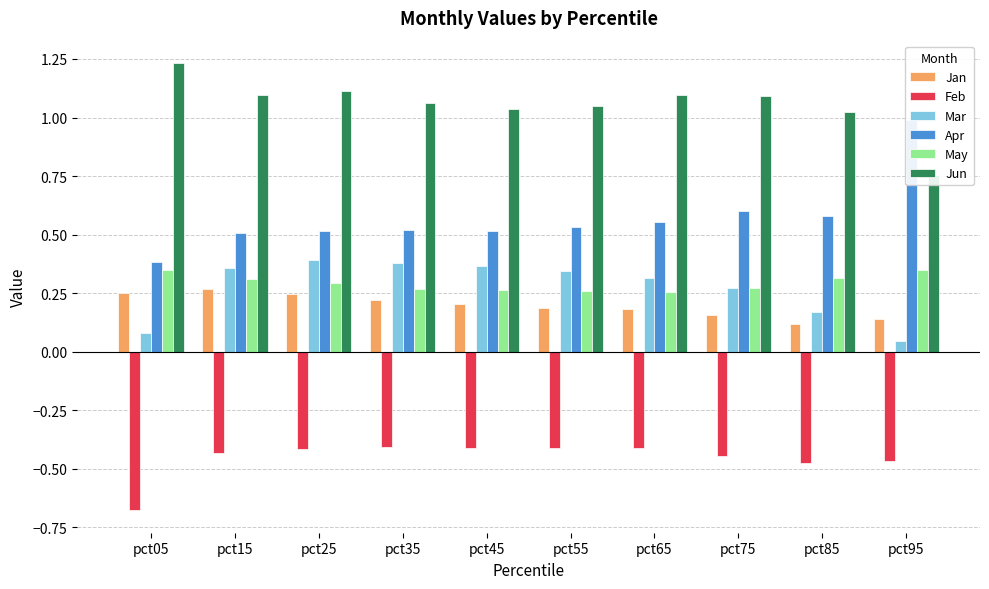

What is the value of the Apr bar at the 2nd from the left?

0.5